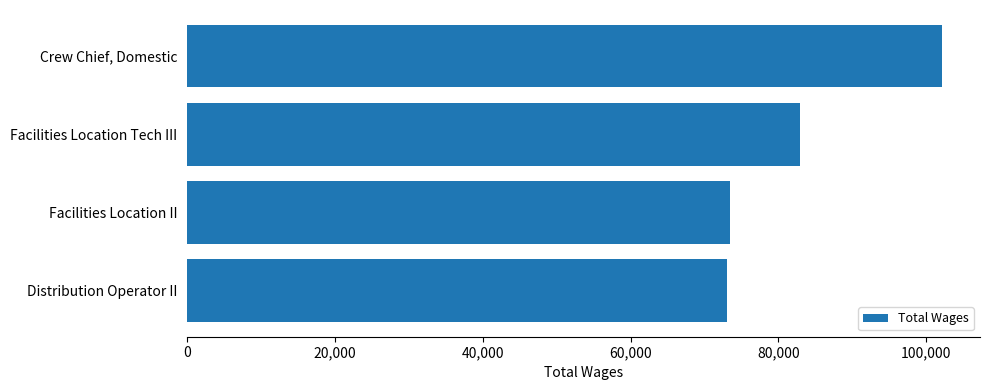

Approximately how many times larger is the value at Facilities Location II compared to Facilities Location Tech III?

0.9